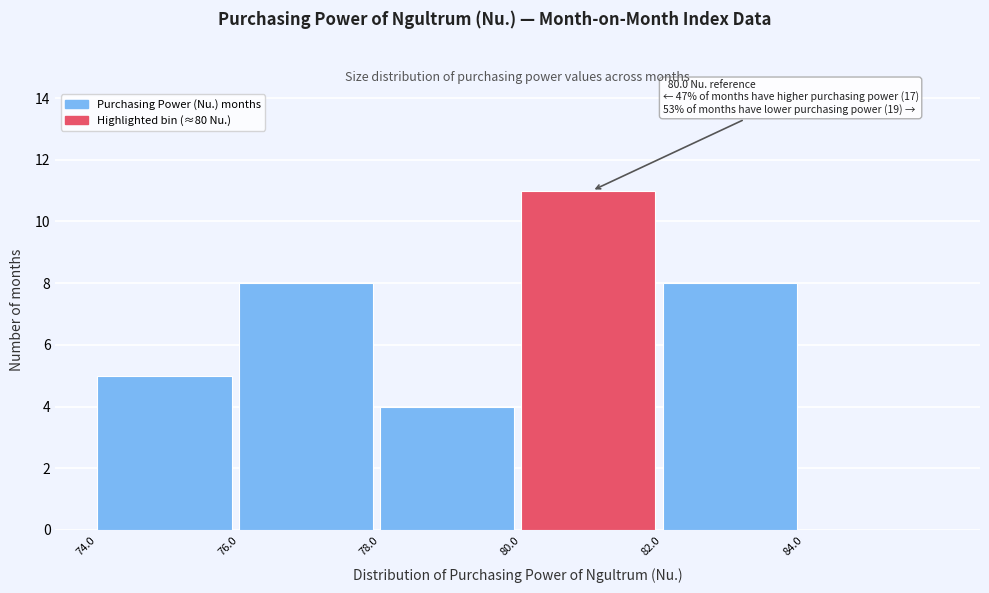

Which range on the x-axis has the tallest bar?

80 to 82